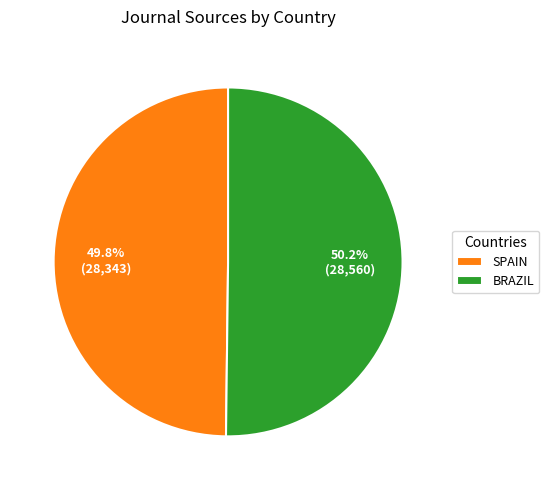

Is there a majority slice in this chart?

Yes